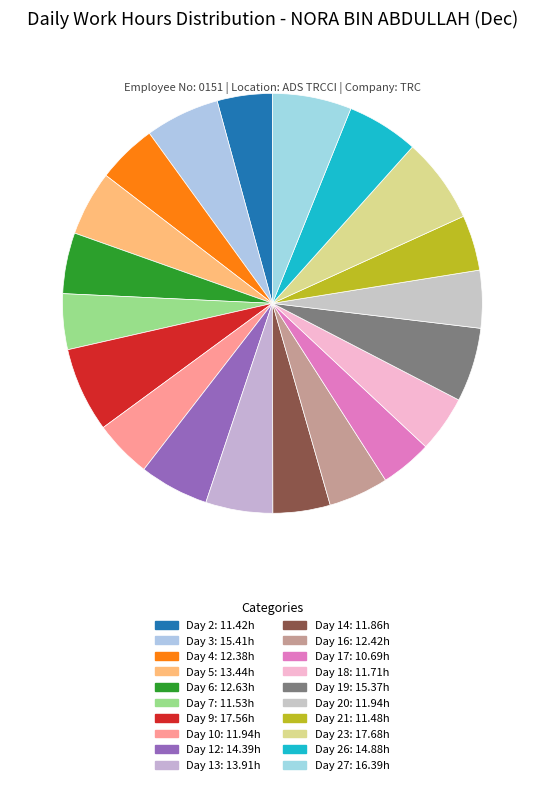

How many segments does this pie chart have?

20